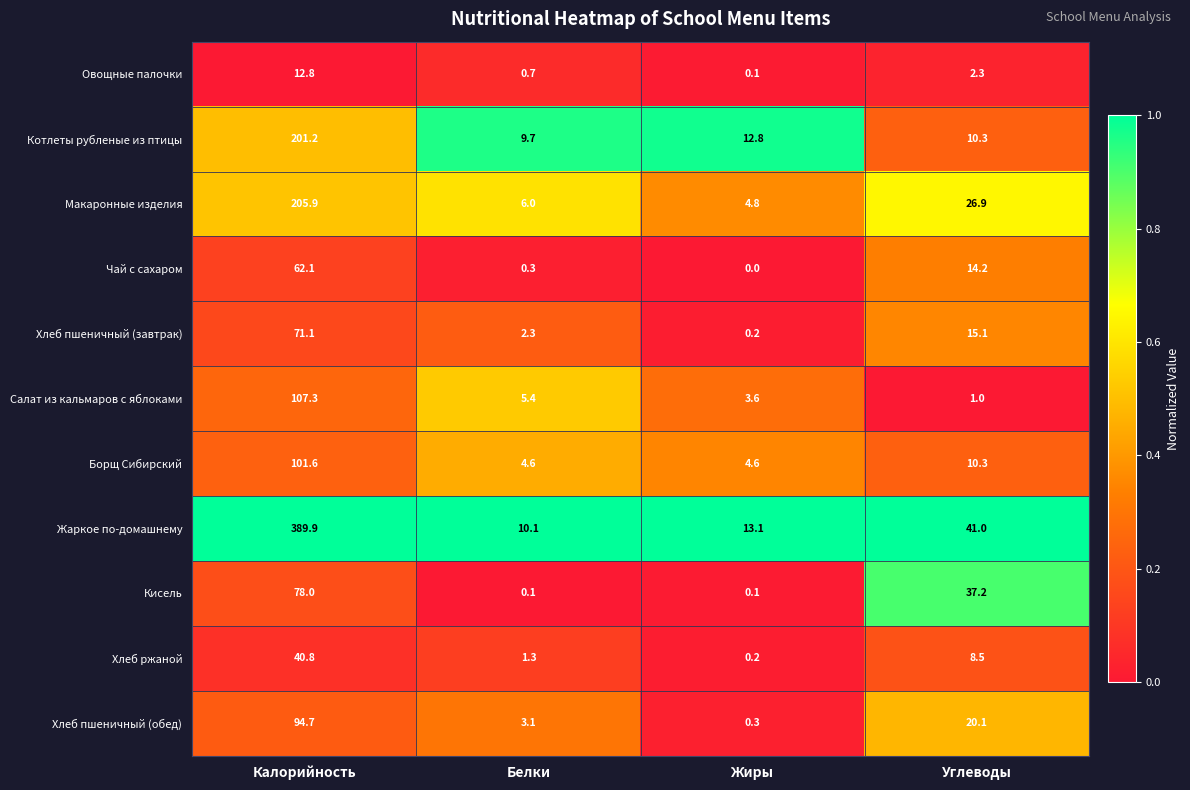

What is the sum of the Котлеты рубленые из птицы values at Белки and Углеводы?

20.0